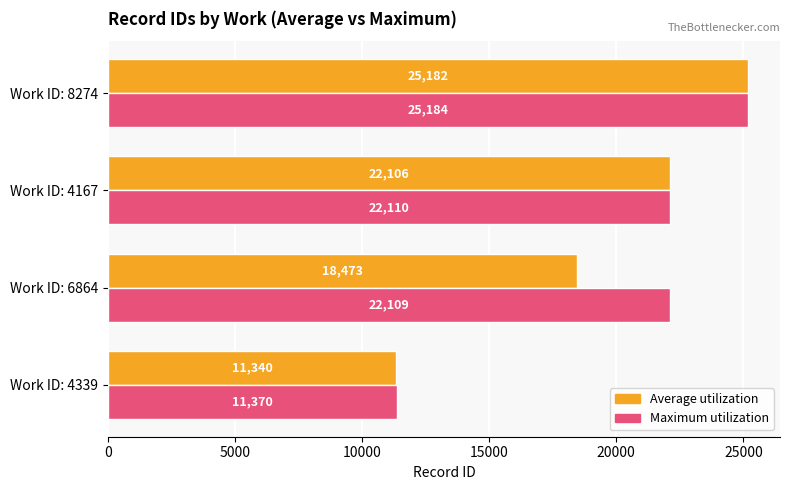

At which category is the sum across all series the highest?

Work ID: 8274